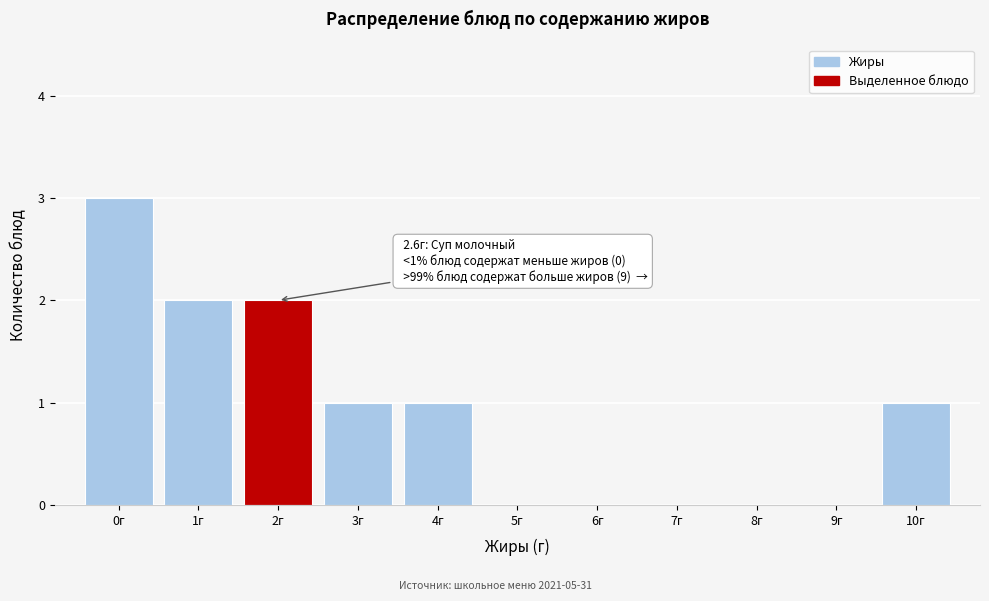

Reading left to right, list all the values displayed in this chart.

0г=3	1г=2	2г=2	3г=1	4г=1	5г=0	6г=0	7г=0	8г=0	9г=0	10г=1